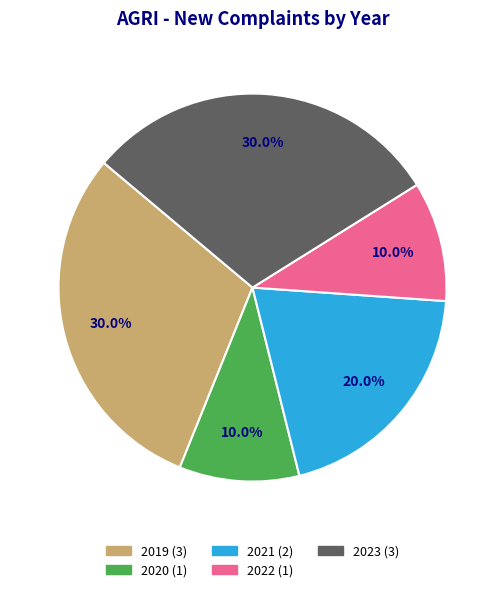

Is it true that 2023 is 17% of the pie?

False